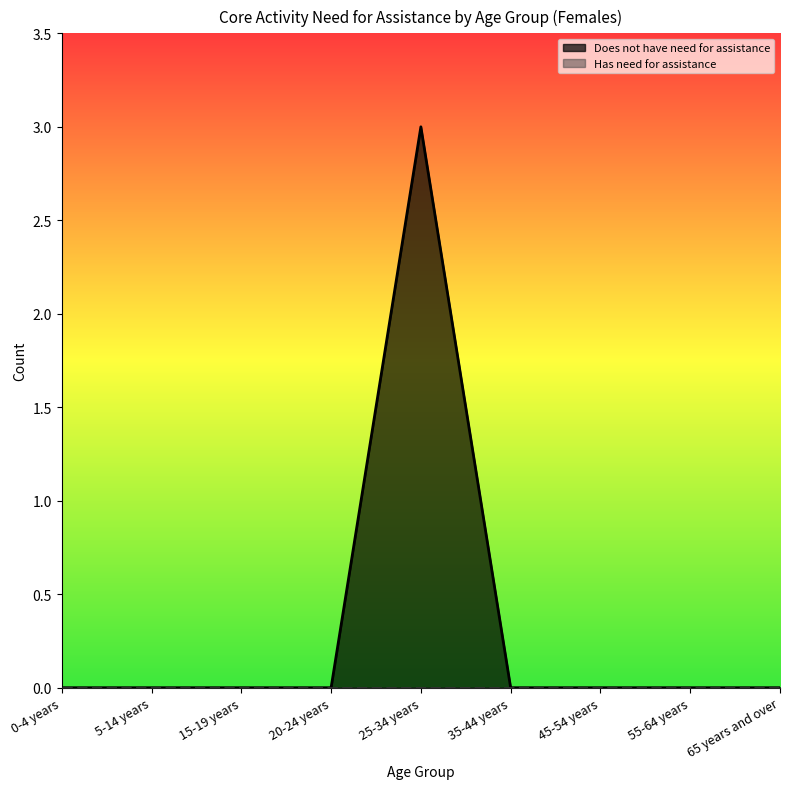

Rank the categories by value from lowest to highest.

0-4 years, 5-14 years, 15-19 years, 20-24 years, 35-44 years, 45-54 years, 55-64 years, 65 years and over, 25-34 years